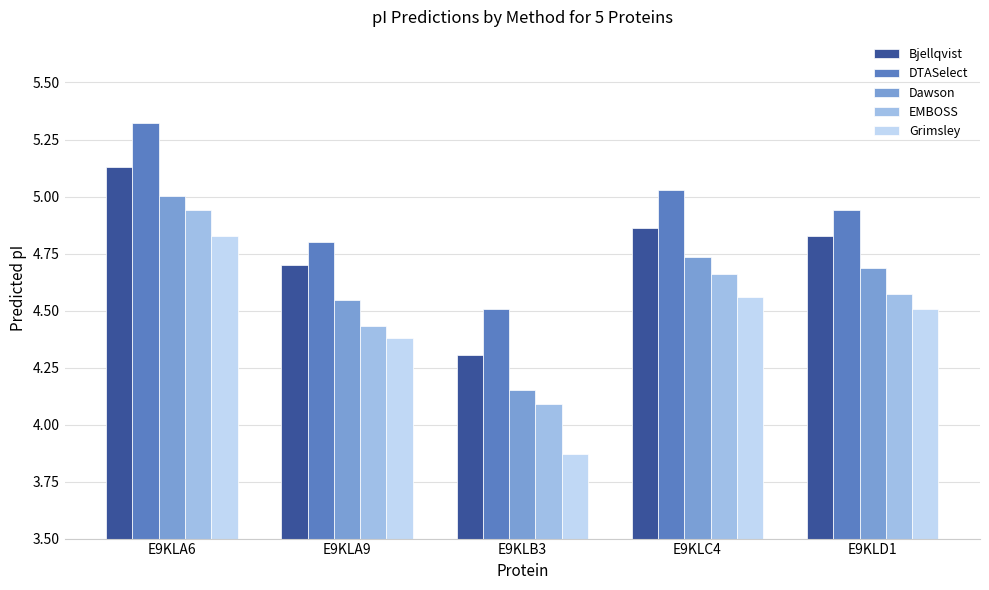

Does the chart contain stacked bars?

No